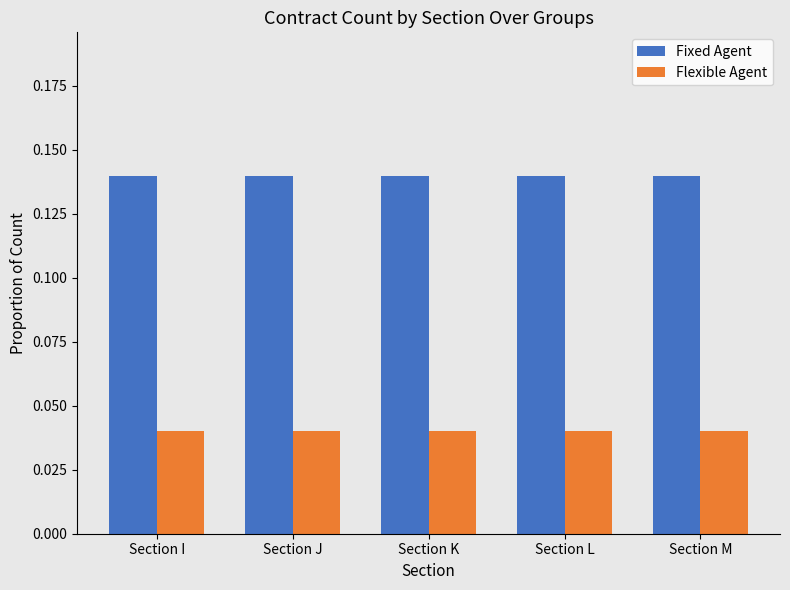

Is the value of Flexible Agent at Section J greater than the value of Fixed Agent at Section I?

No